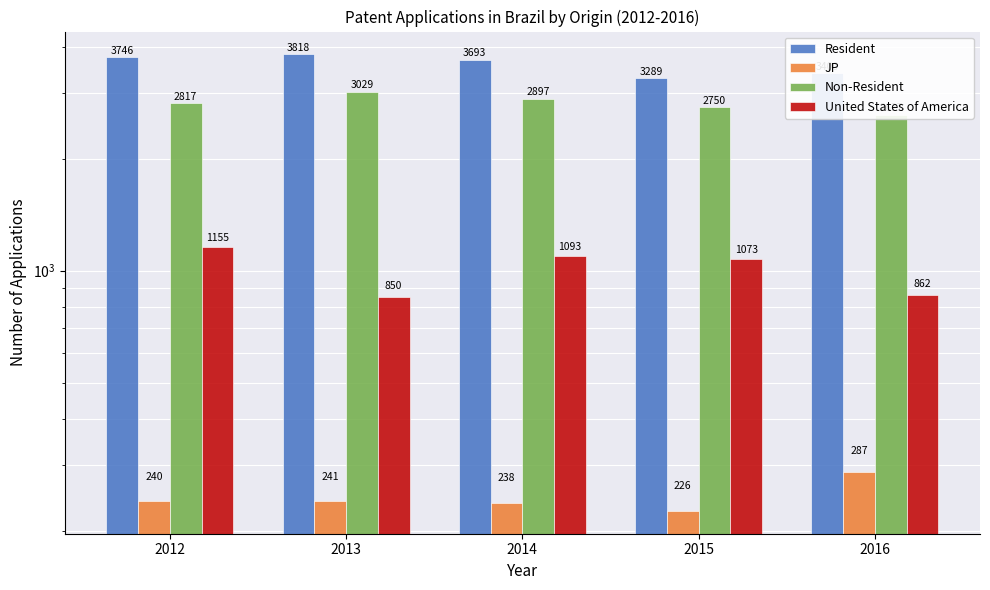

Rank the series by their average value, from highest to lowest.

Resident, Non-Resident, United States of America, JP